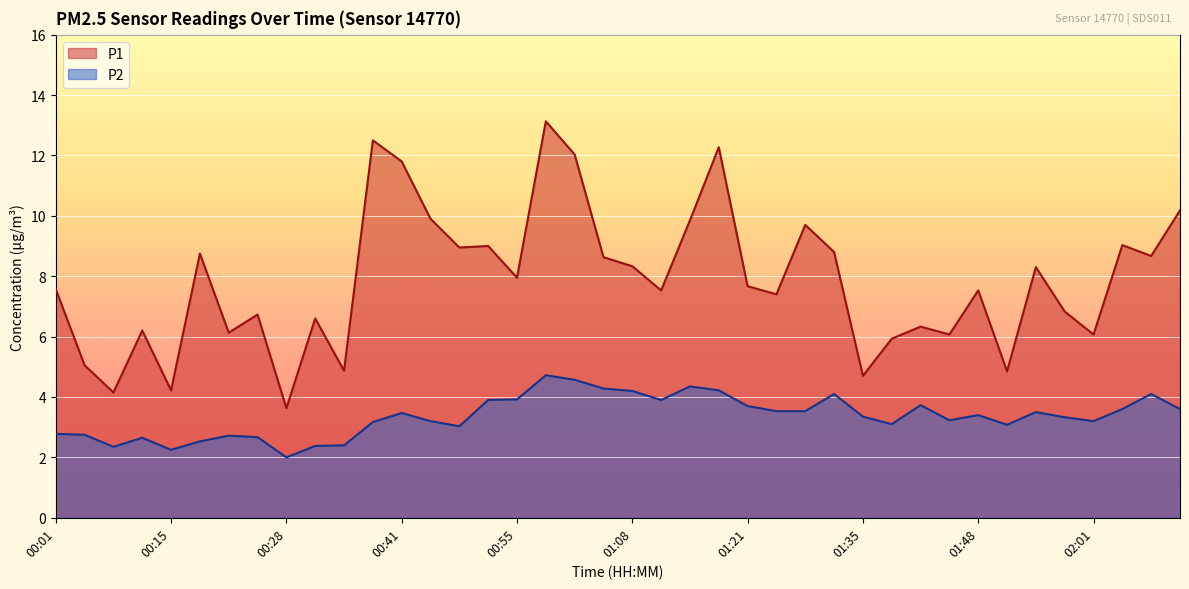

Reading right to left, what are all the values shown in this chart?

P1: 02:15=10.2	02:12=8.7	02:08=9.0	02:01=6.1	01:58=6.8	01:55=8.3	01:51=4.8	01:48=7.5	01:44=6.1	01:41=6.3	01:38=5.9	01:35=4.7	01:31=8.8	01:28=9.7	01:25=7.4	01:21=7.7	01:18=12.3	01:15=9.8	01:11=7.5	01:08=8.3	01:05=8.6	01:01=12.0	00:58=13.1	00:55=8.0	00:51=9.0	00:48=8.9	00:45=9.9	00:41=11.8	00:38=12.5	00:35=4.9	00:31=6.6	00:28=3.6	00:25=6.7	00:21=6.1	00:18=8.8	00:15=4.2	00:11=6.2	00:08=4.2	00:05=5.0	00:01=7.6
P2: 02:15=3.6	02:12=4.1	02:08=3.6	02:01=3.2	01:58=3.3	01:55=3.5	01:51=3.1	01:48=3.4	01:44=3.2	01:41=3.7	01:38=3.1	01:35=3.4	01:31=4.1	01:28=3.5	01:25=3.5	01:21=3.7	01:18=4.2	01:15=4.3	01:11=3.9	01:08=4.2	01:05=4.3	01:01=4.6	00:58=4.7	00:55=3.9	00:51=3.9	00:48=3.0	00:45=3.2	00:41=3.5	00:38=3.2	00:35=2.4	00:31=2.4	00:28=2.0	00:25=2.7	00:21=2.7	00:18=2.5	00:15=2.2	00:11=2.6	00:08=2.4	00:05=2.8	00:01=2.8